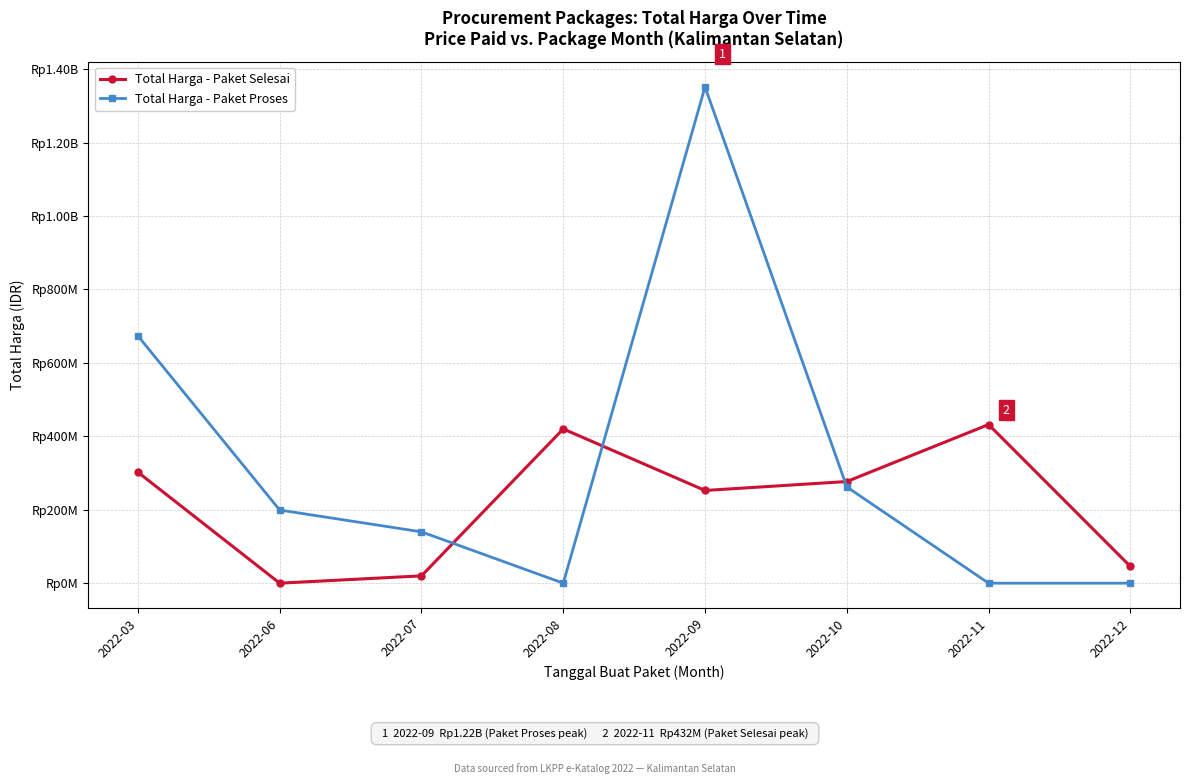

Which series has the widest spread of values?

Total Harga - Paket Proses